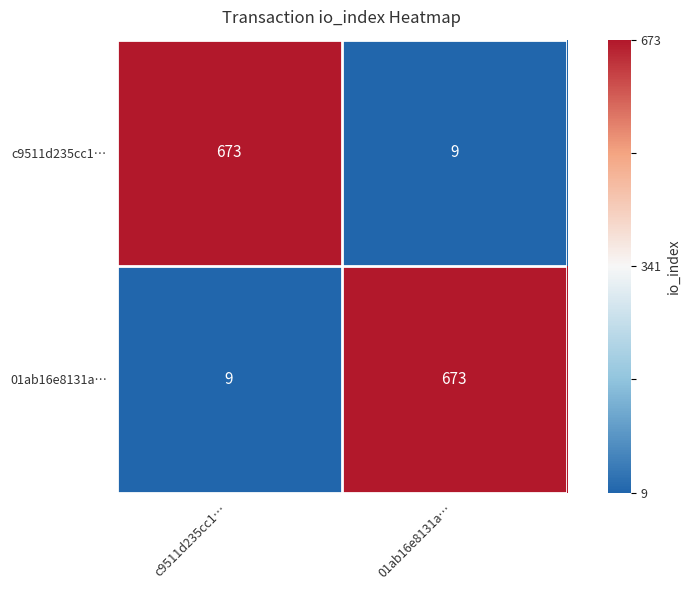

Count the number of categories in the chart.

2